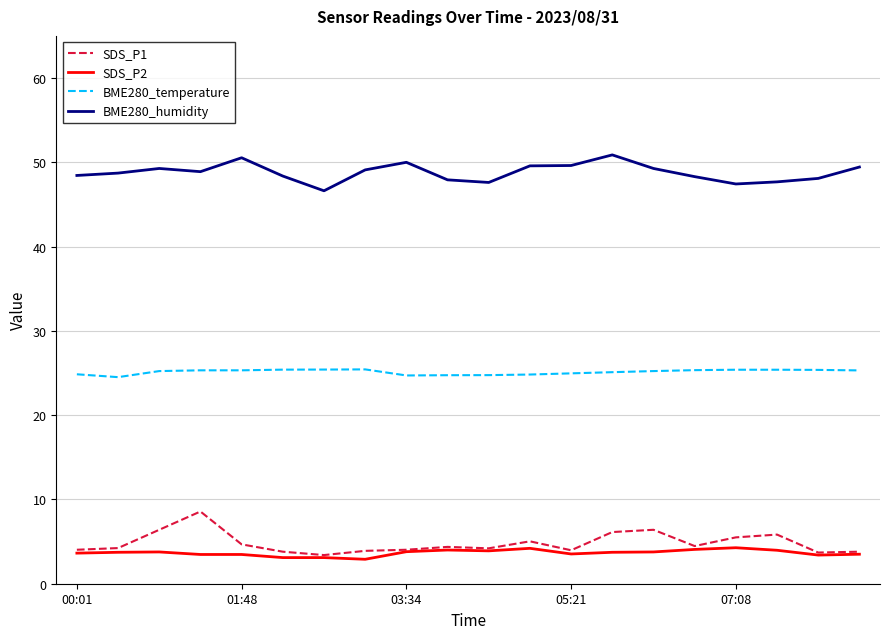

Rank the series by their maximum value, from highest to lowest.

BME280_humidity, BME280_temperature, SDS_P1, SDS_P2